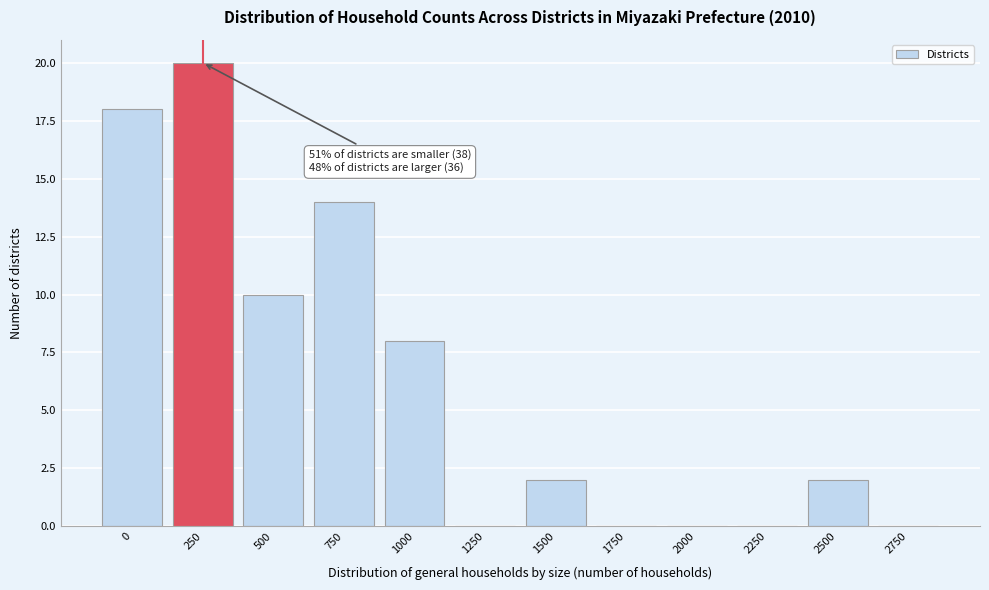

Reading right to left, extract all data points from this chart.

2750=0	2500=2	2250=0	2000=0	1750=0	1500=2	1250=0	1000=8	750=14	500=10	250=20	0=18